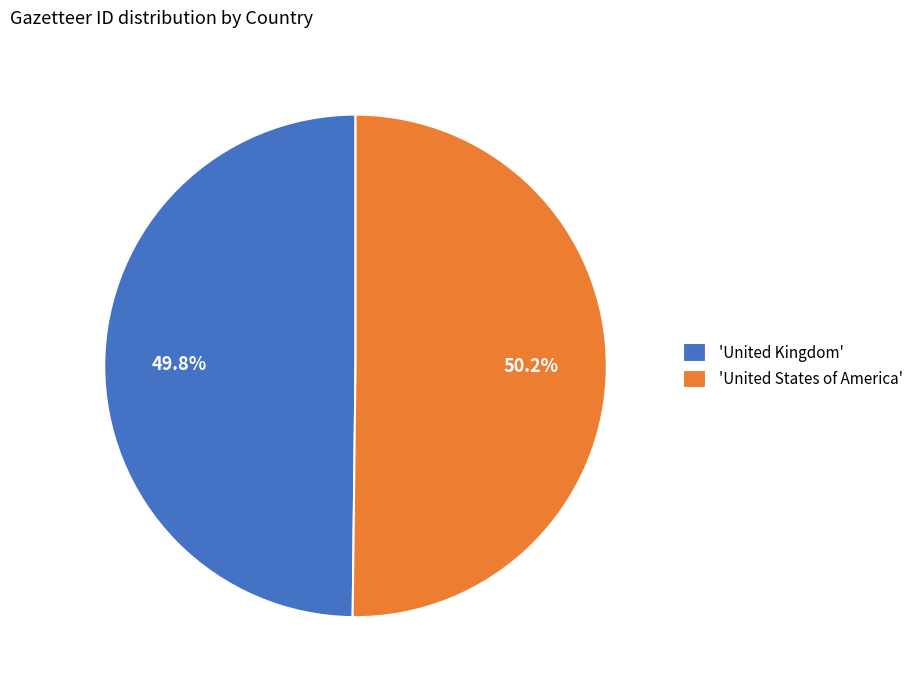

Is there any slice that represents more than half of the pie?

Yes